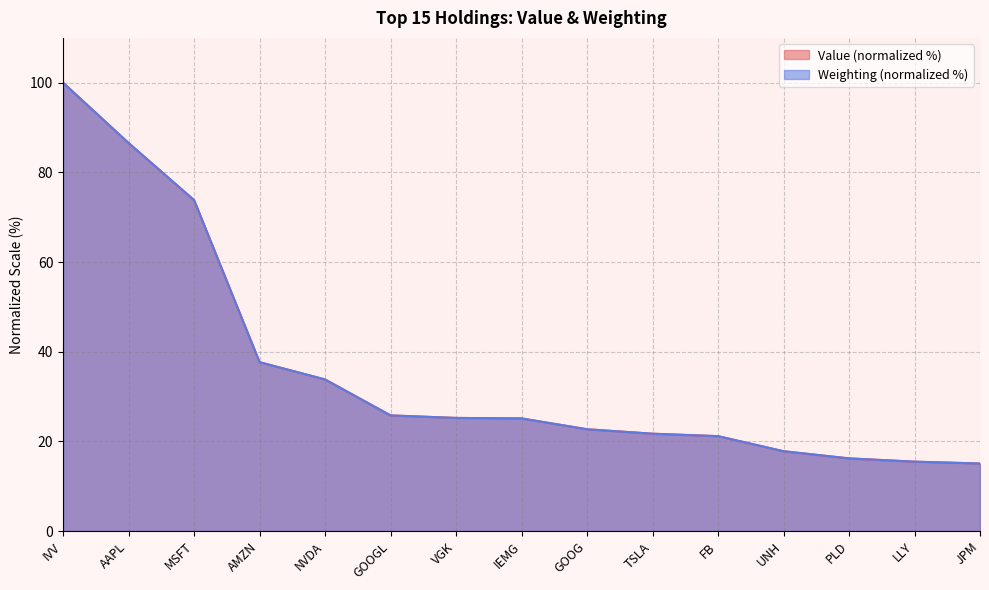

List the series in order of their peak value, highest first.

Value, Weighting